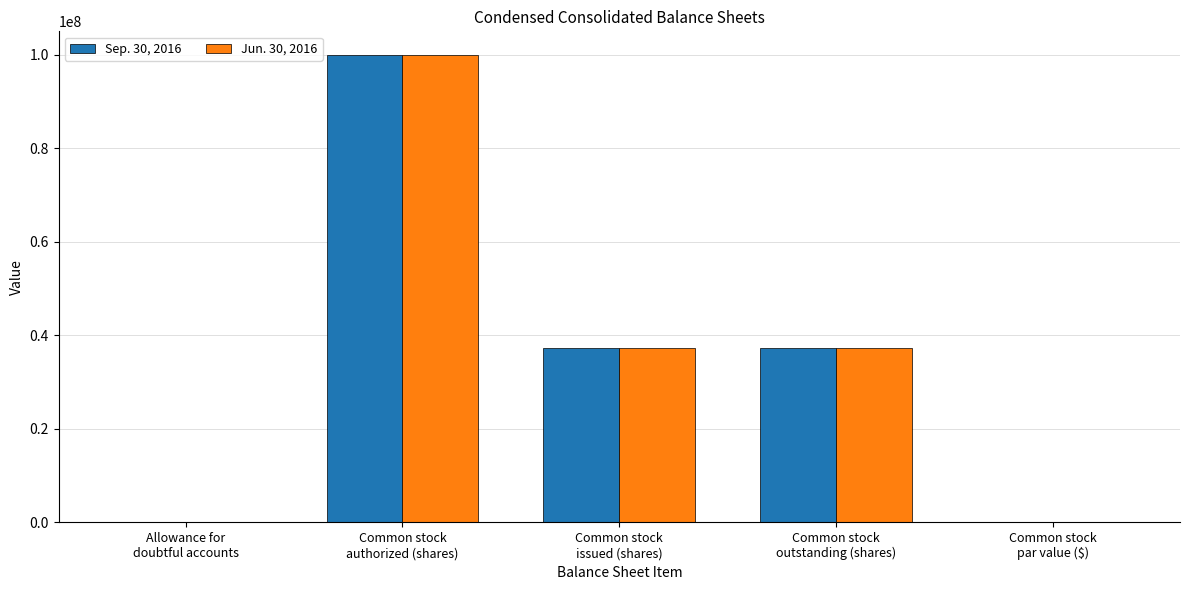

At which label does Jun. 30, 2016 reach its peak?

Common stock
authorized (shares)